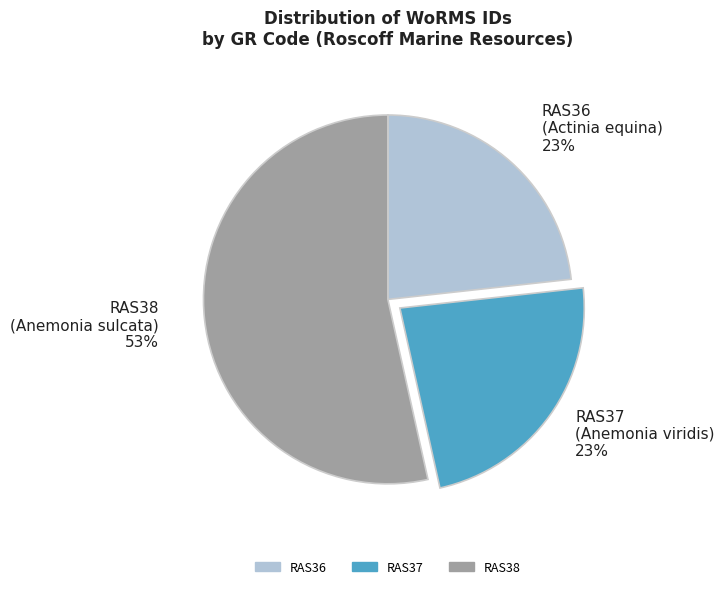

The RAS37 slice represents 32% of the pie. True or false?

False